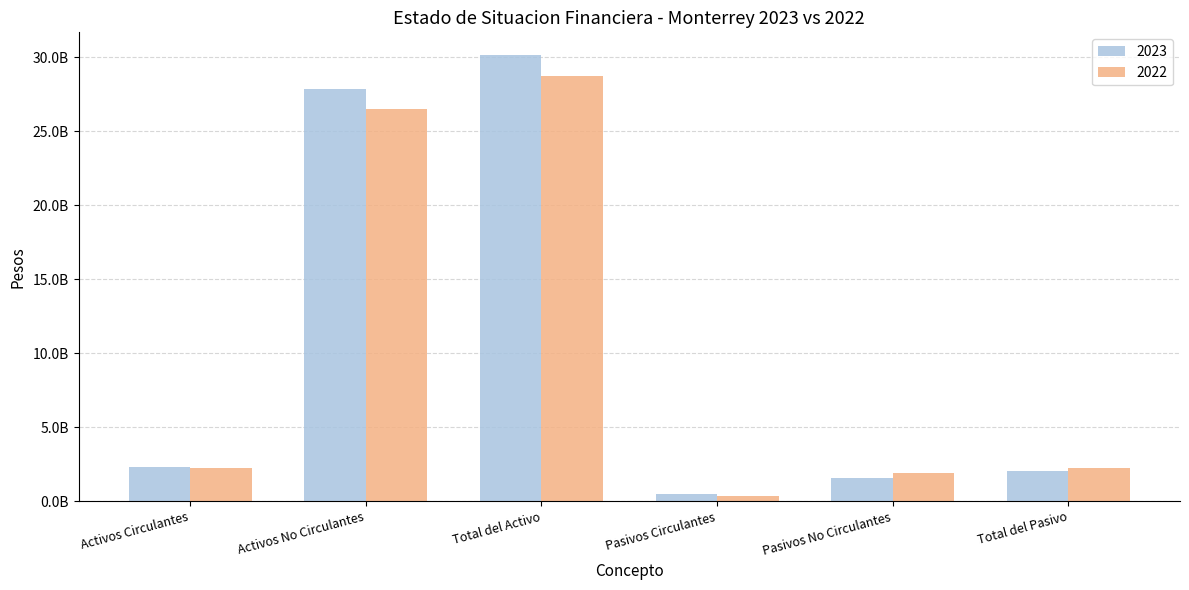

What are all the series names shown in the legend?

2023, 2022